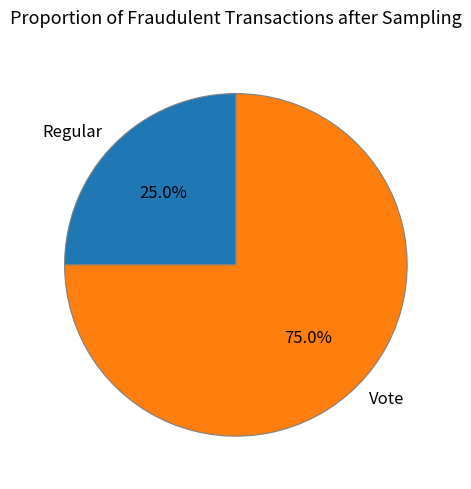

True or false: Vote accounts for 75% of the total.

True